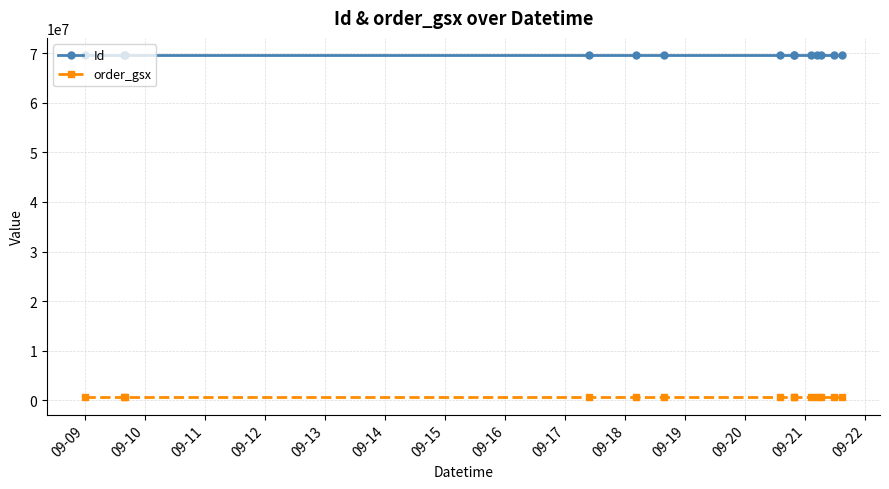

True or false: order_gsx has more than 1 points higher than both neighbors.

False